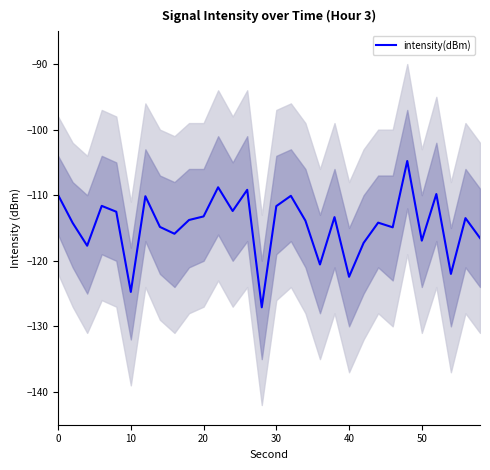

Is it true that intensity(dBm) equals -161.4 at 50?

False